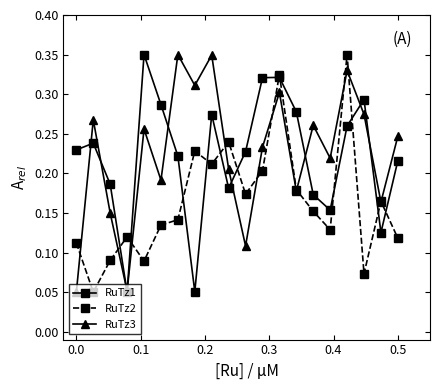

How many lines are shown in the chart?

3